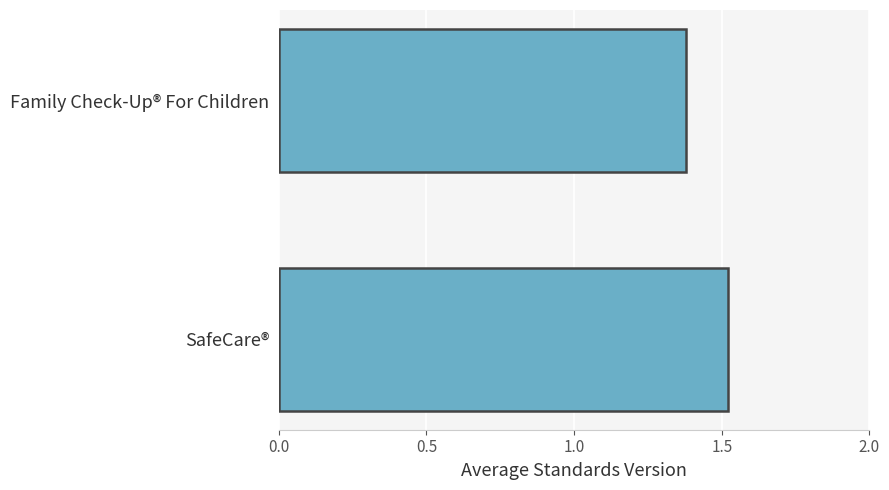

How many bars are there in total?

2